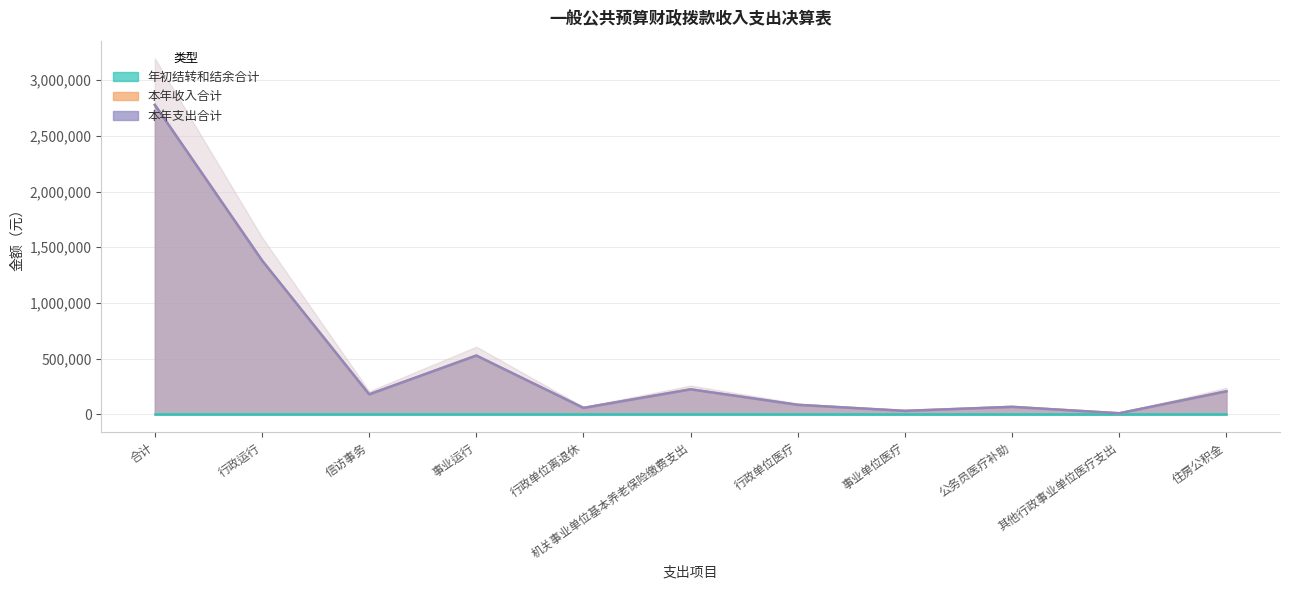

What position from the right is 住房公积金?

1